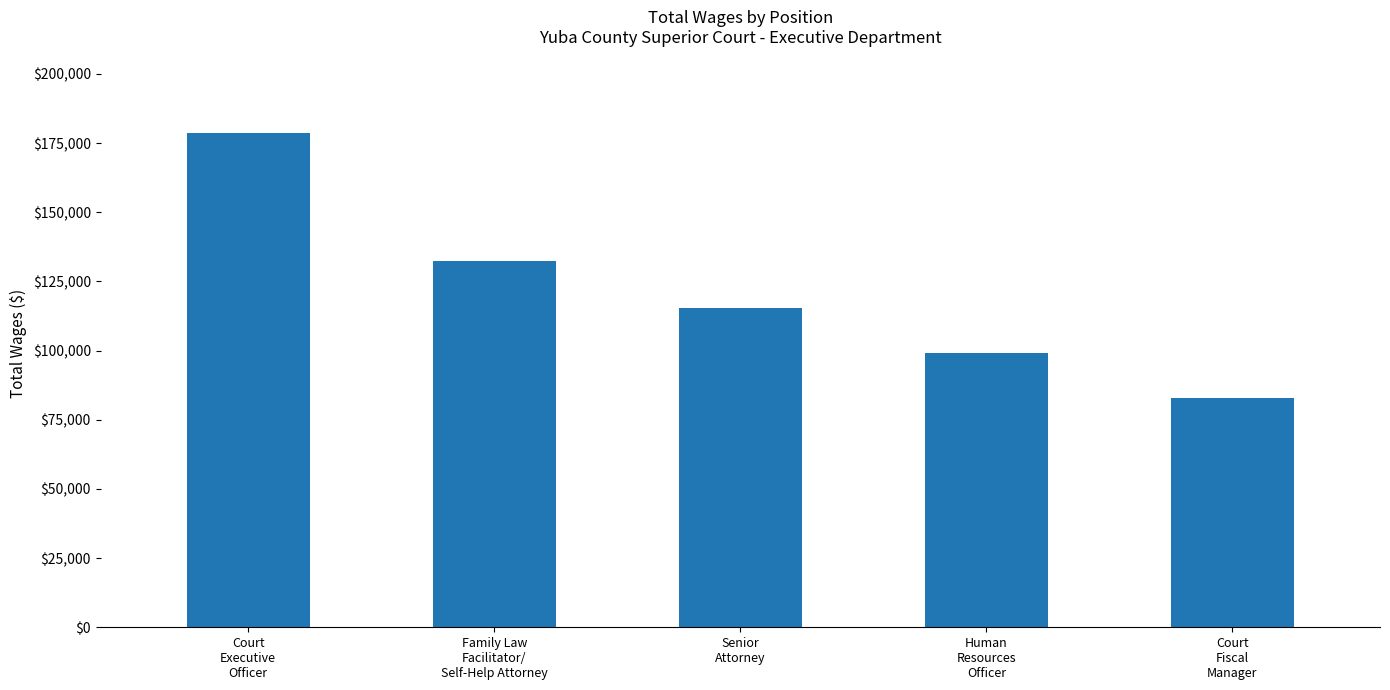

Read the value at Senior
Attorney, to the nearest 50.

115450